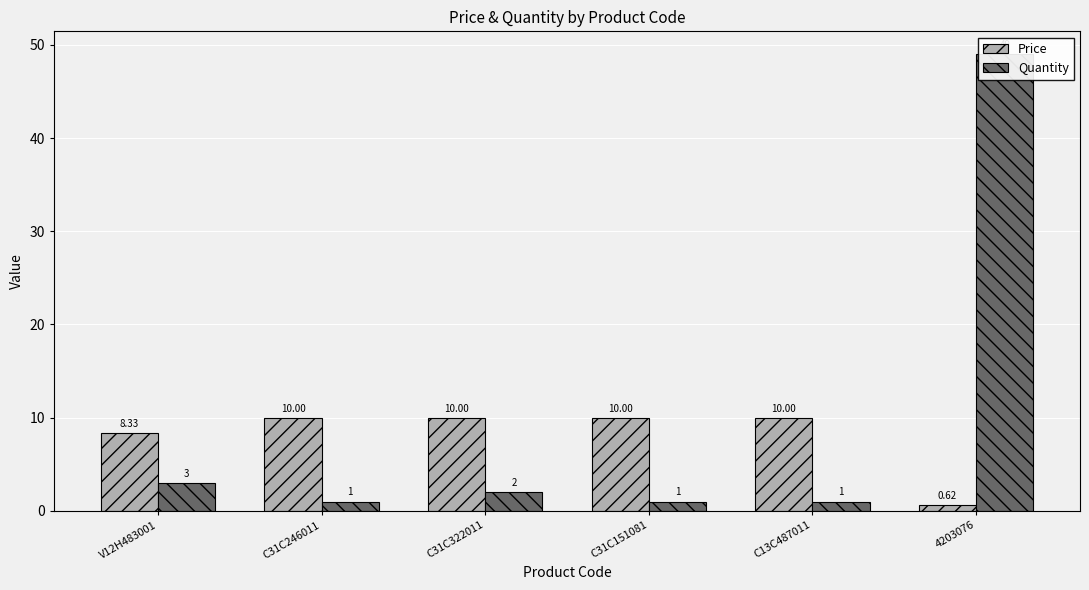

Rank the series by their average value, from lowest to highest.

Price, Quantity